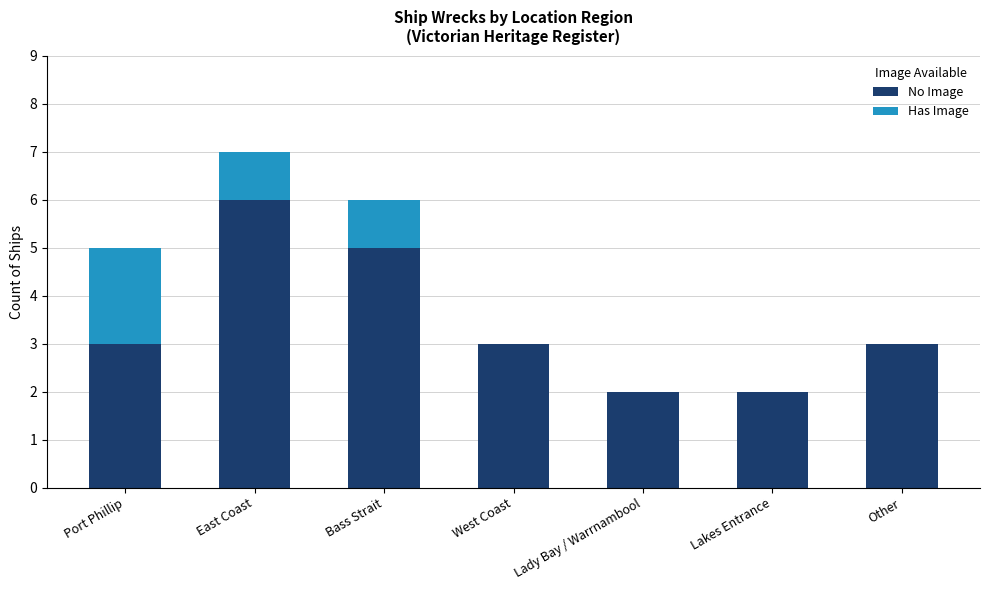

What is the sum of the No Image values at Lakes Entrance and Other?

5